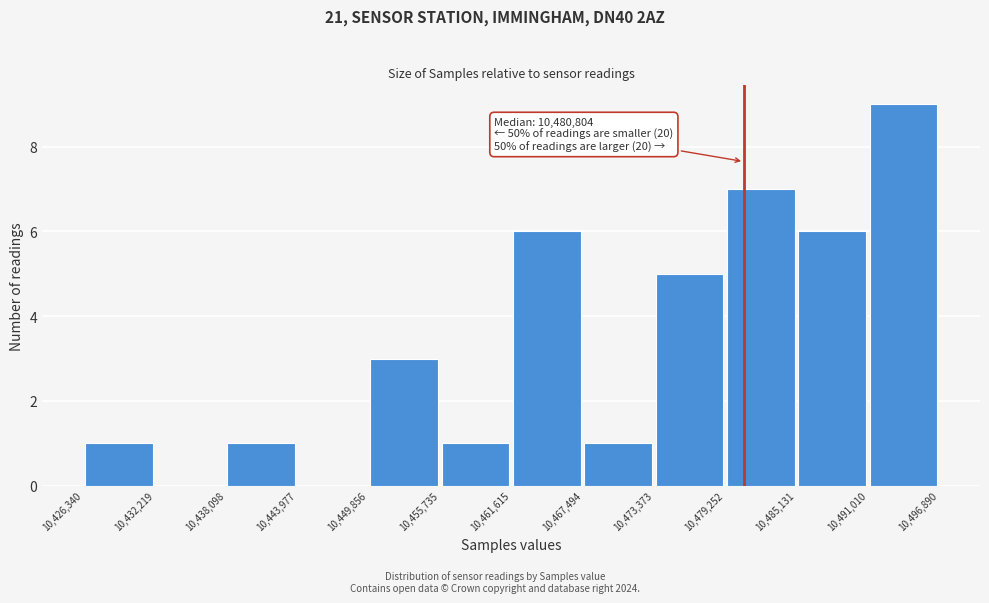

Which range on the x-axis has the tallest bar?

10,491,010 to 10,496,890